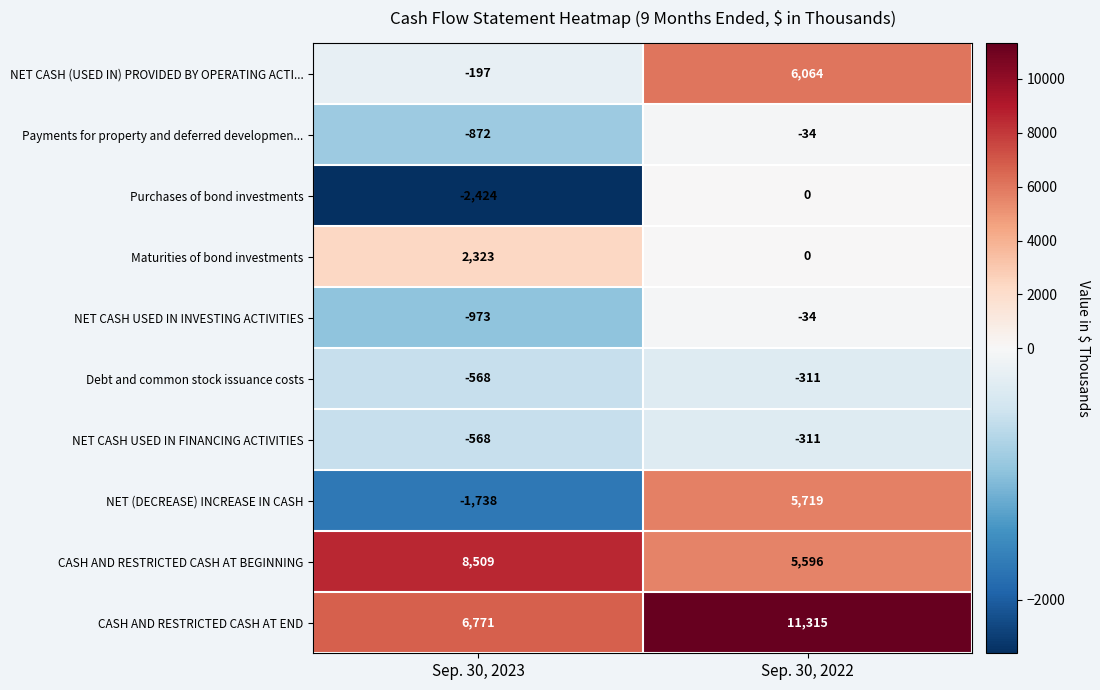

What is the sum of the NET (DECREASE) INCREASE IN CASH values at Sep. 30, 2022 and Sep. 30, 2023?

3981